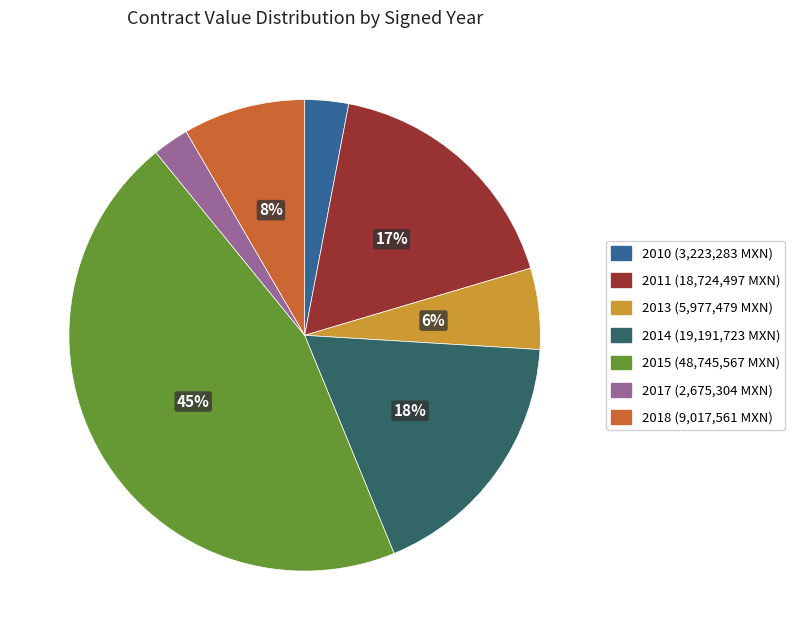

Is there any slice that represents more than half of the pie?

No